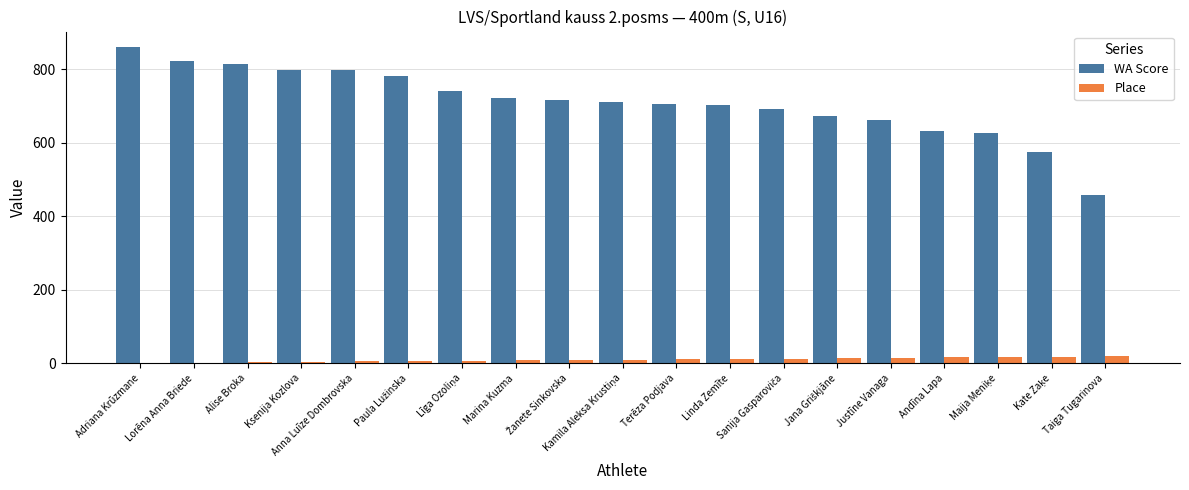

Is the value of Place at Marina Kuzma greater than the value of WA Score at Taiga Tugarinova?

No